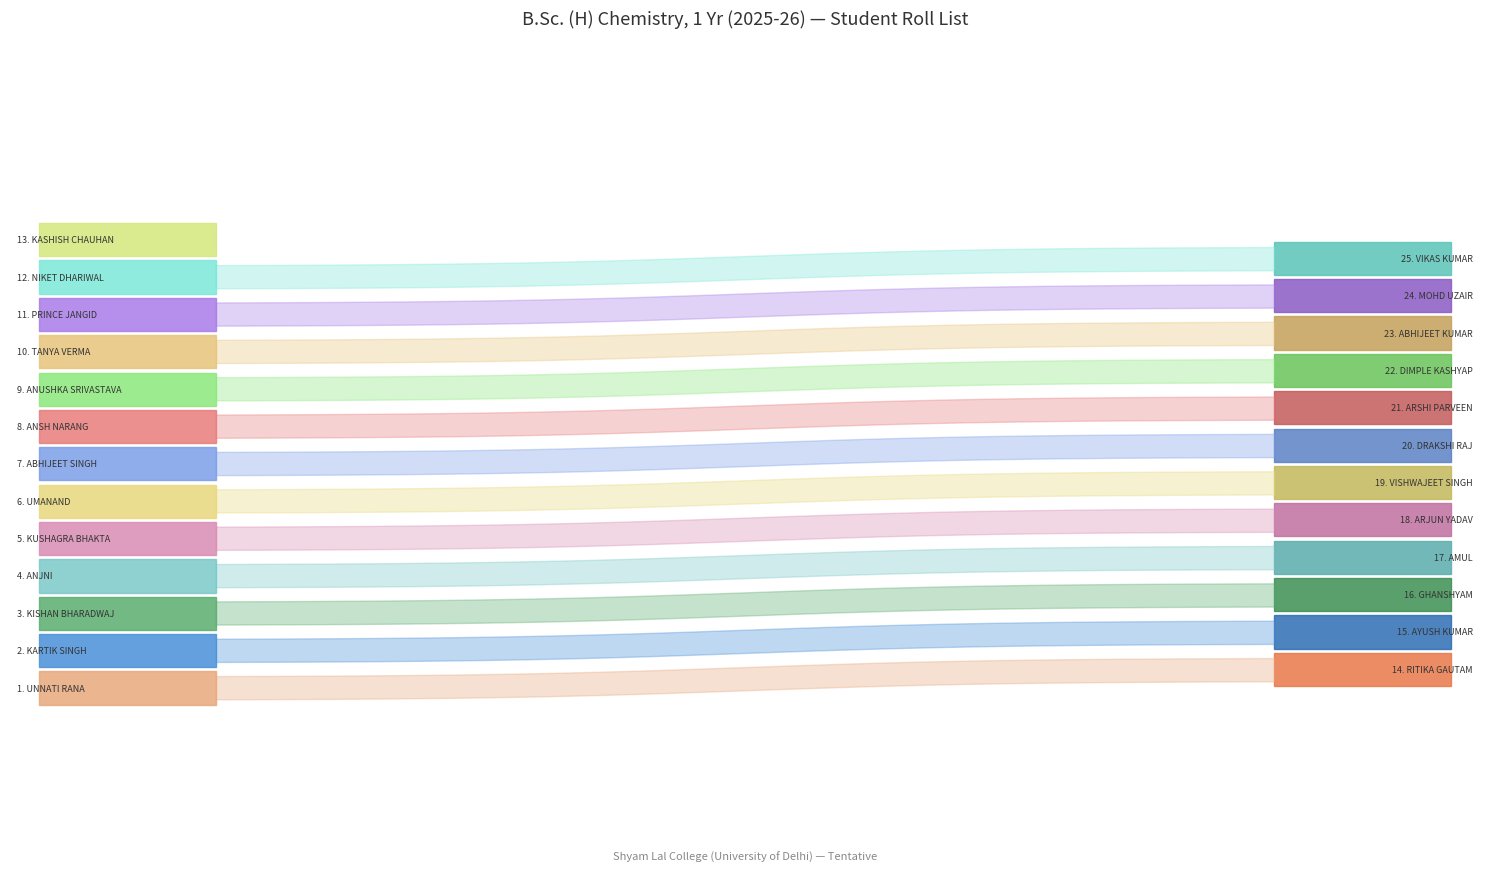

At how many categories does at least one series exceed 8?

13